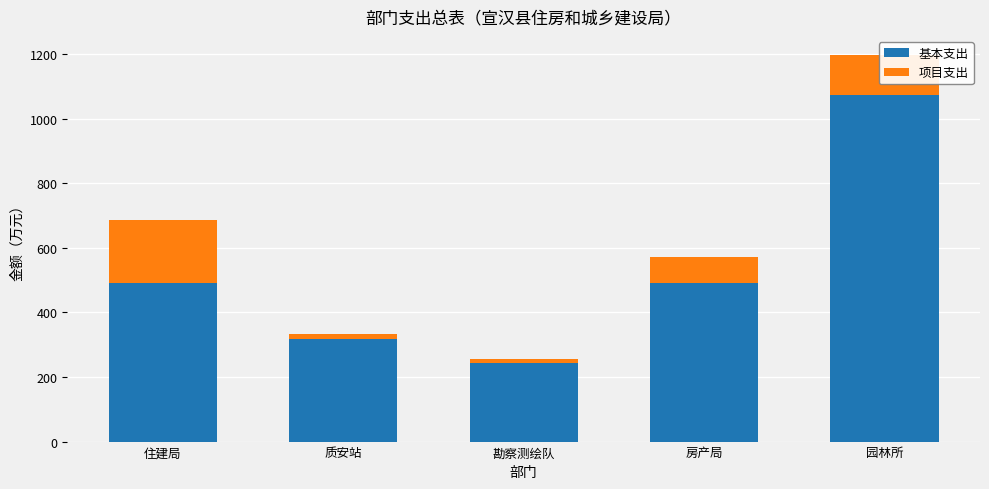

True or false: 基本支出 has a value of 492.1 at 住建局.

True